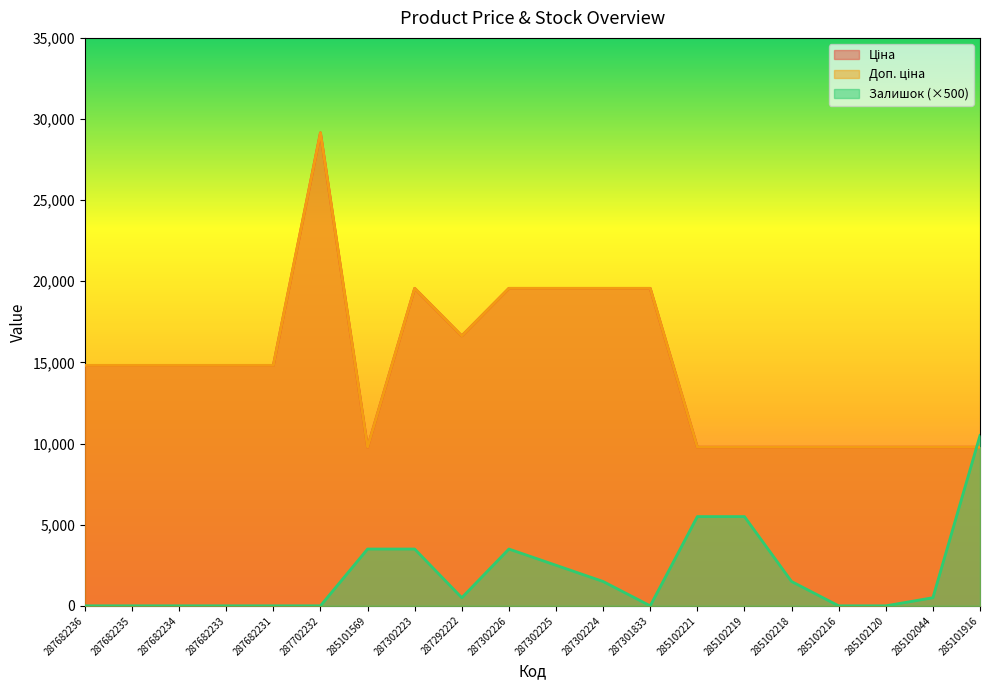

At which label does Доп. ціна reach its minimum?

285101569